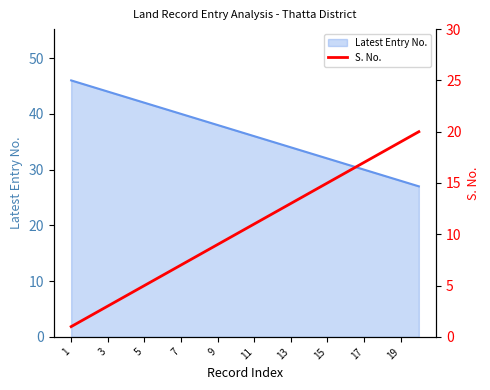

What is the lowest value of the Latest Entry No. series?

27